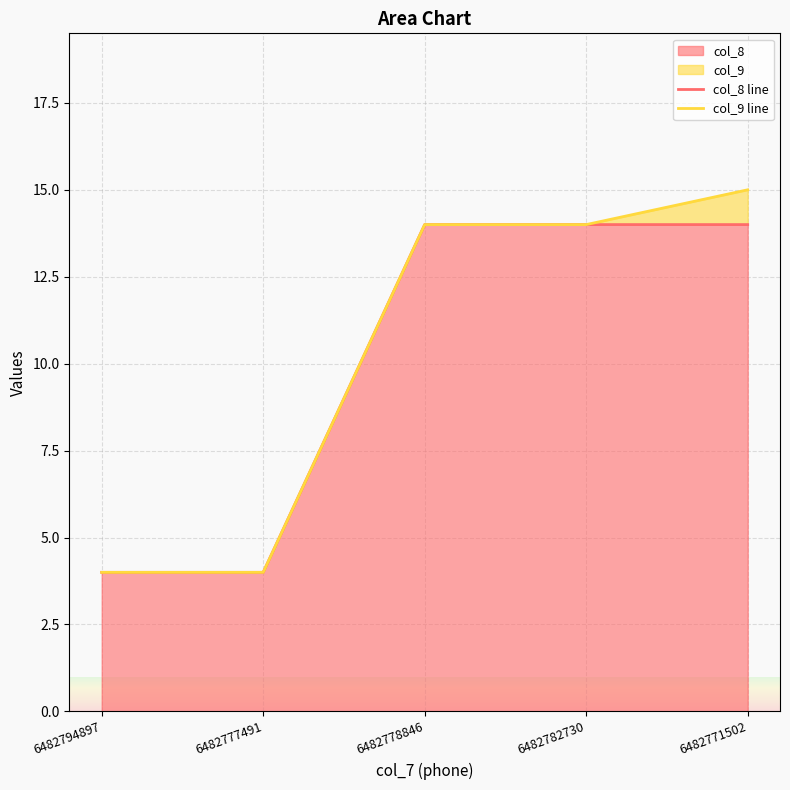

Does the chart have visible grid lines?

Yes